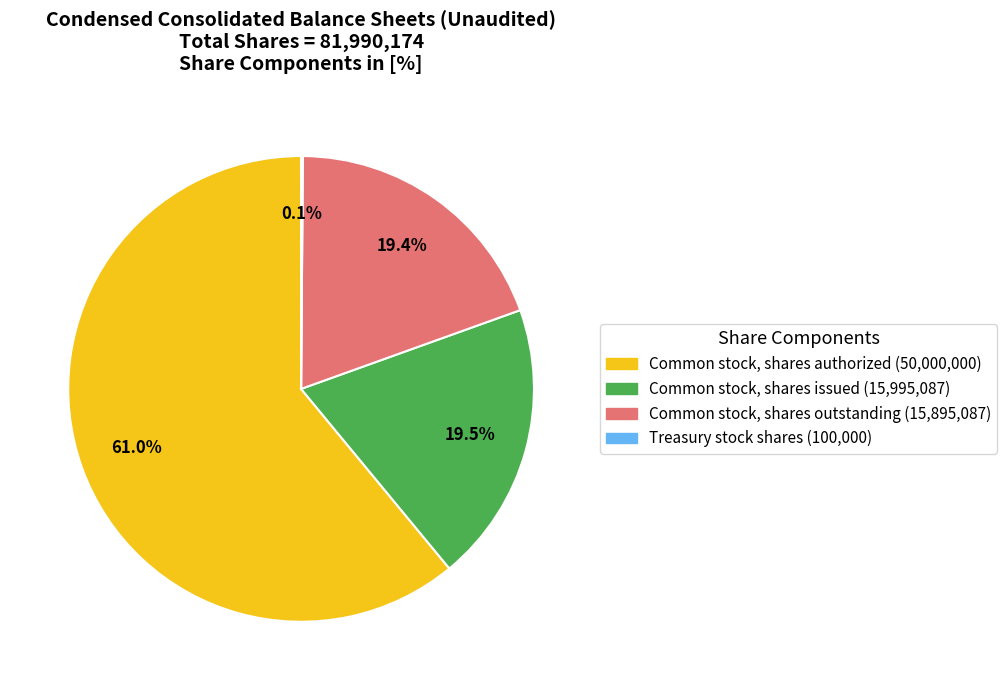

Is there a majority slice in this chart?

Yes